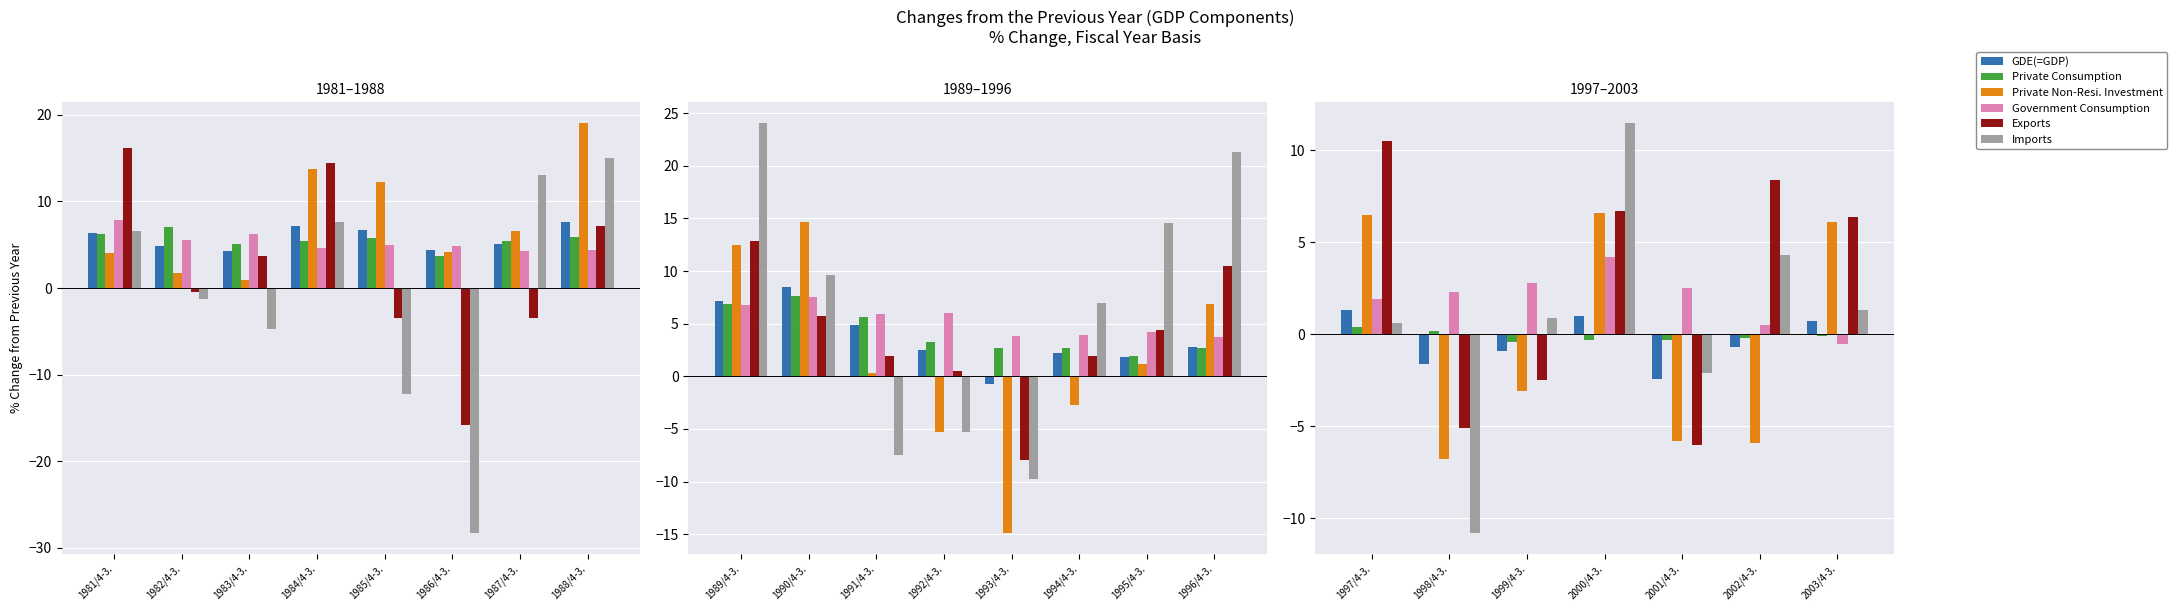

How many values in the Government Consumption series are below 2?

3